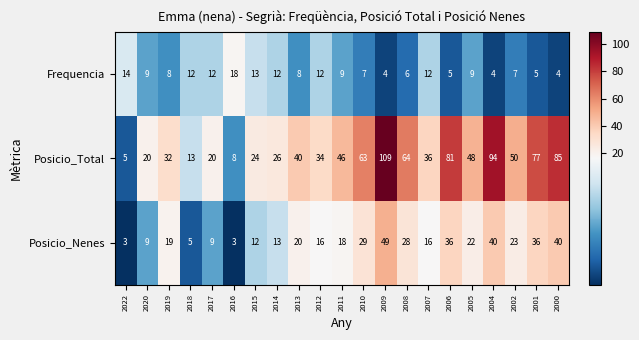

What is the minimum value for Posicio_Total?

5